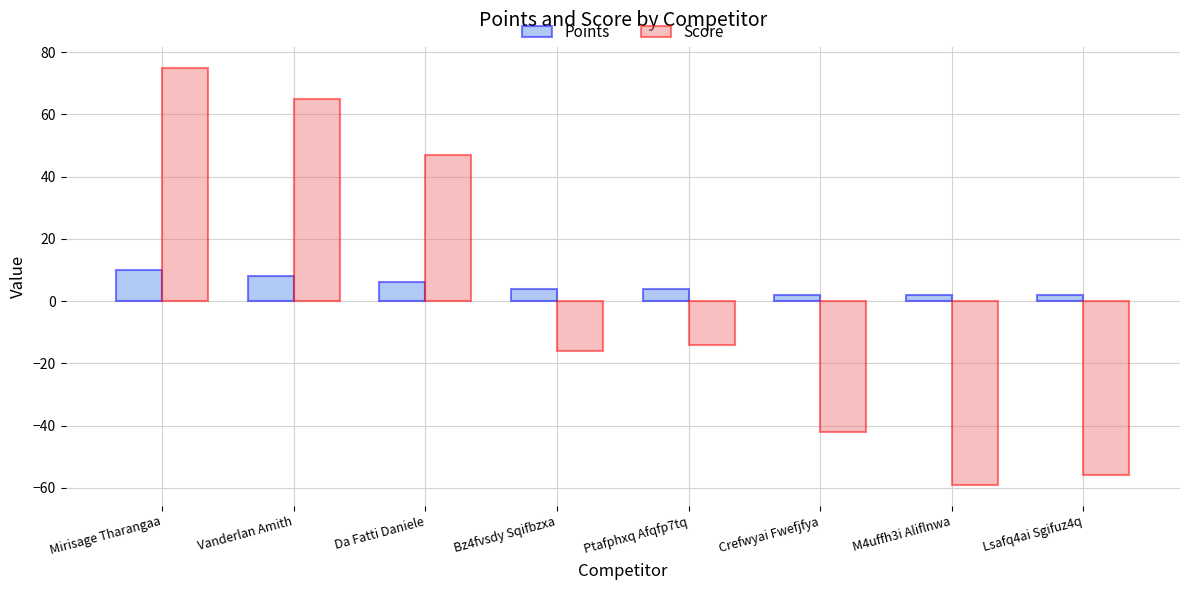

Between Ptafphxq Afqfp7tq and Crefwyai Fwefjfya, which series saw the biggest shift?

Score